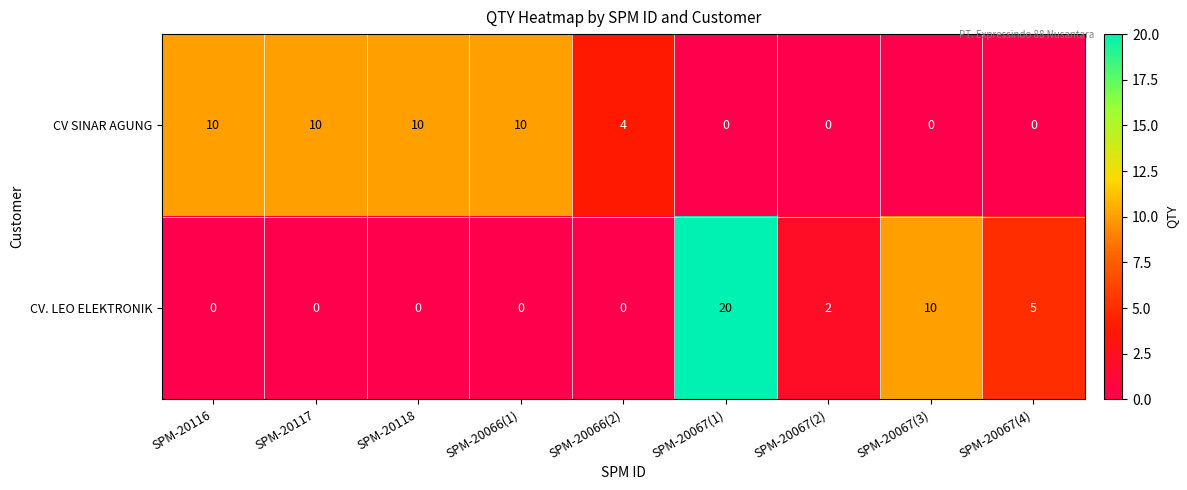

Reading right to left, list all the values displayed in this chart.

CV SINAR AGUNG: SPM-20067(4)=0	SPM-20067(3)=0	SPM-20067(2)=0	SPM-20067(1)=0	SPM-20066(2)=4	SPM-20066(1)=10	SPM-20118=10	SPM-20117=10	SPM-20116=10
CV. LEO ELEKTRONIK: SPM-20067(4)=5	SPM-20067(3)=10	SPM-20067(2)=2	SPM-20067(1)=20	SPM-20066(2)=0	SPM-20066(1)=0	SPM-20118=0	SPM-20117=0	SPM-20116=0